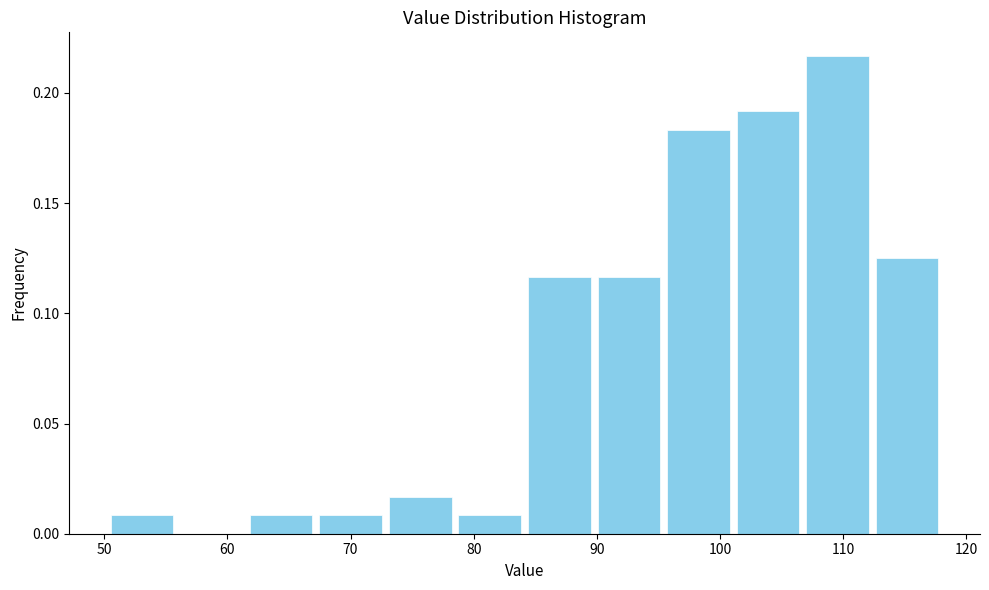

Reading left to right, list every bar in this chart as the range it spans on the x-axis followed by its height. Neither the bar edges nor the heights are printed on the chart, so give them approximately, as read against the axes.

50 to 56: 0.010
56 to 62: 0
62 to 67: 0.010
67 to 73: 0.010
73 to 78: 0.015
78 to 84: 0.010
84 to 90: 0.115
90 to 95: 0.115
95 to 101: 0.185
101 to 107: 0.190
107 to 112: 0.215
112 to 118: 0.125